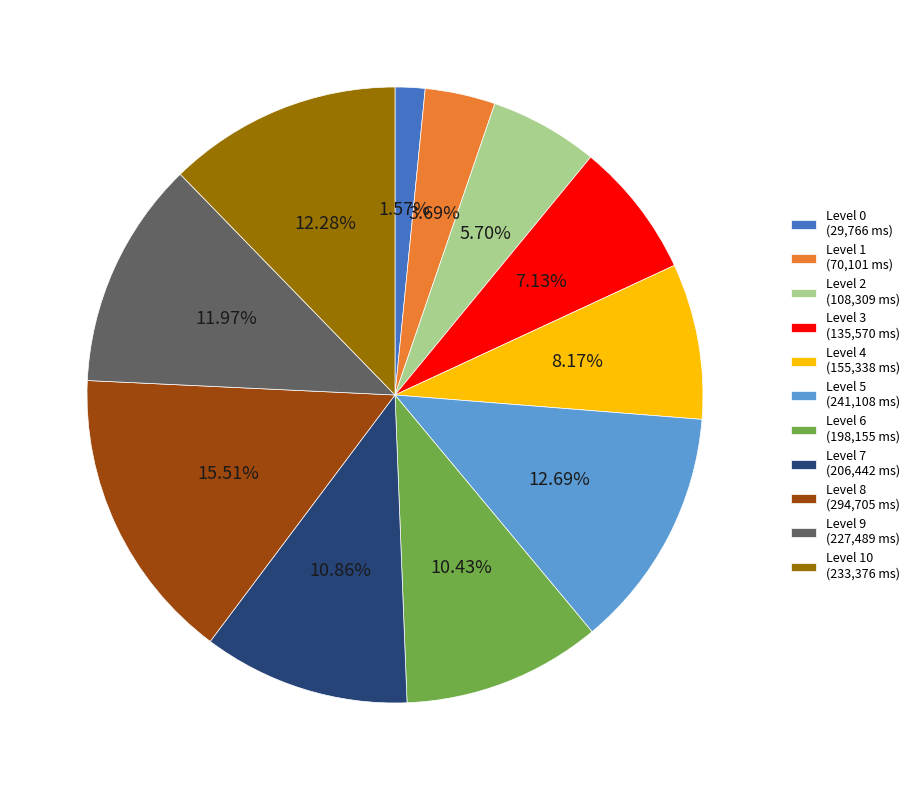

Approximately how many times larger is the value at Level 6 (198,155 ms) compared to Level 7 (206,442 ms)?

1.0